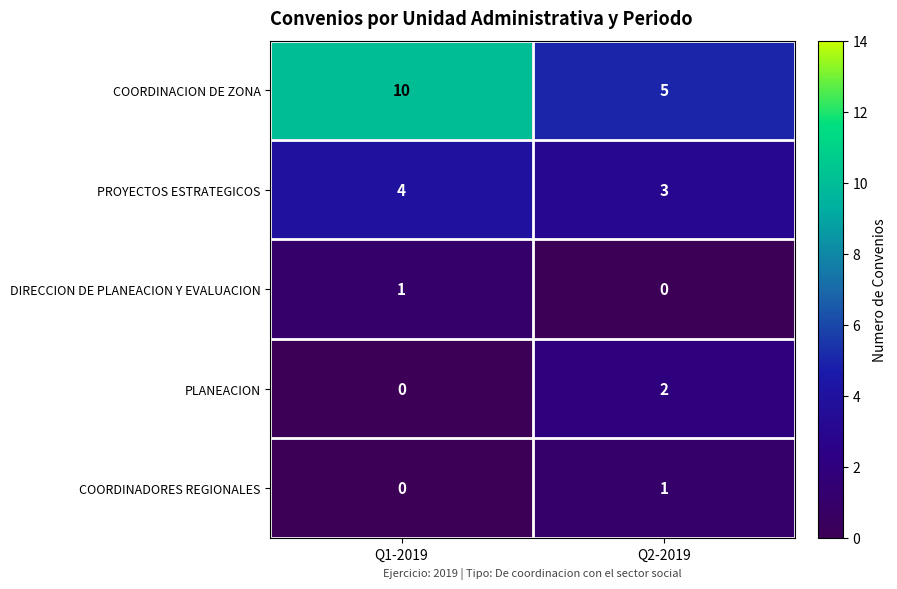

At which category is the sum across all series the highest?

Q1-2019